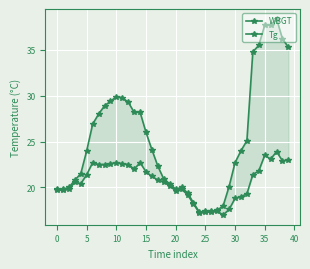

How many distinct data groups are displayed?

2